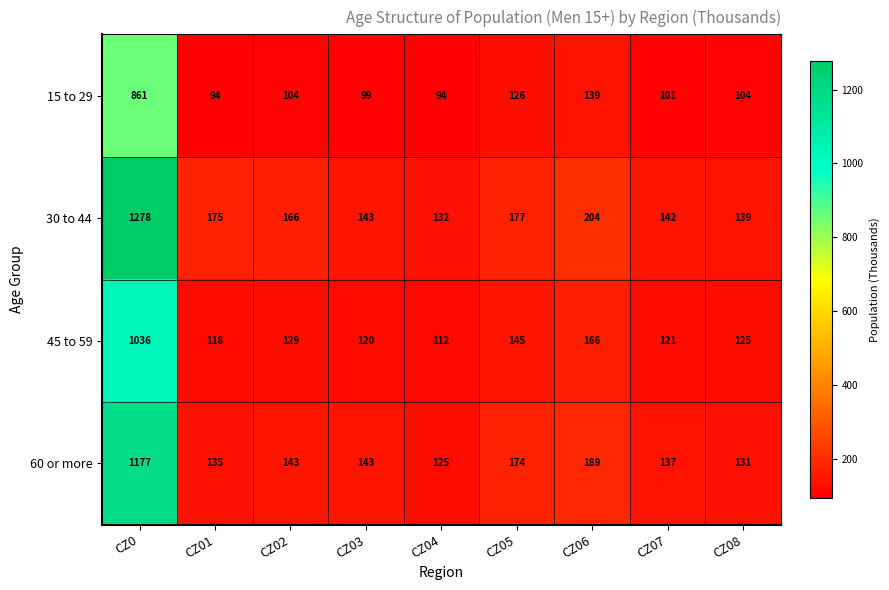

At how many categories does at least one series exceed 153?

5